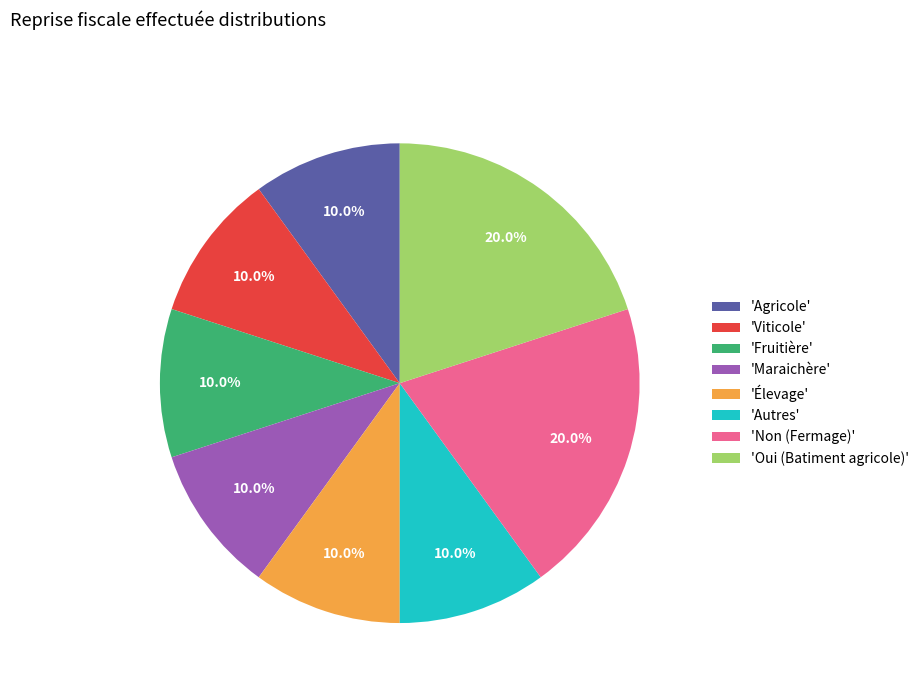

What percentage do 'Fruitière' and 'Non (Fermage)' together represent?

30.0%